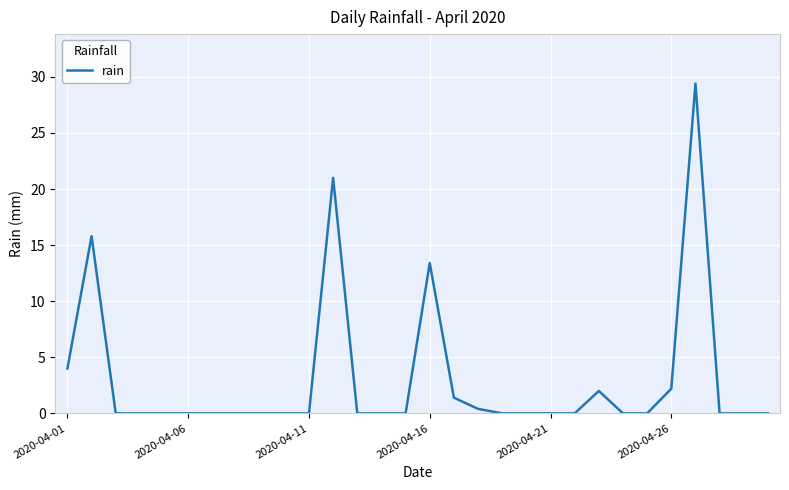

What is the difference between the maximum and minimum values?

29.4